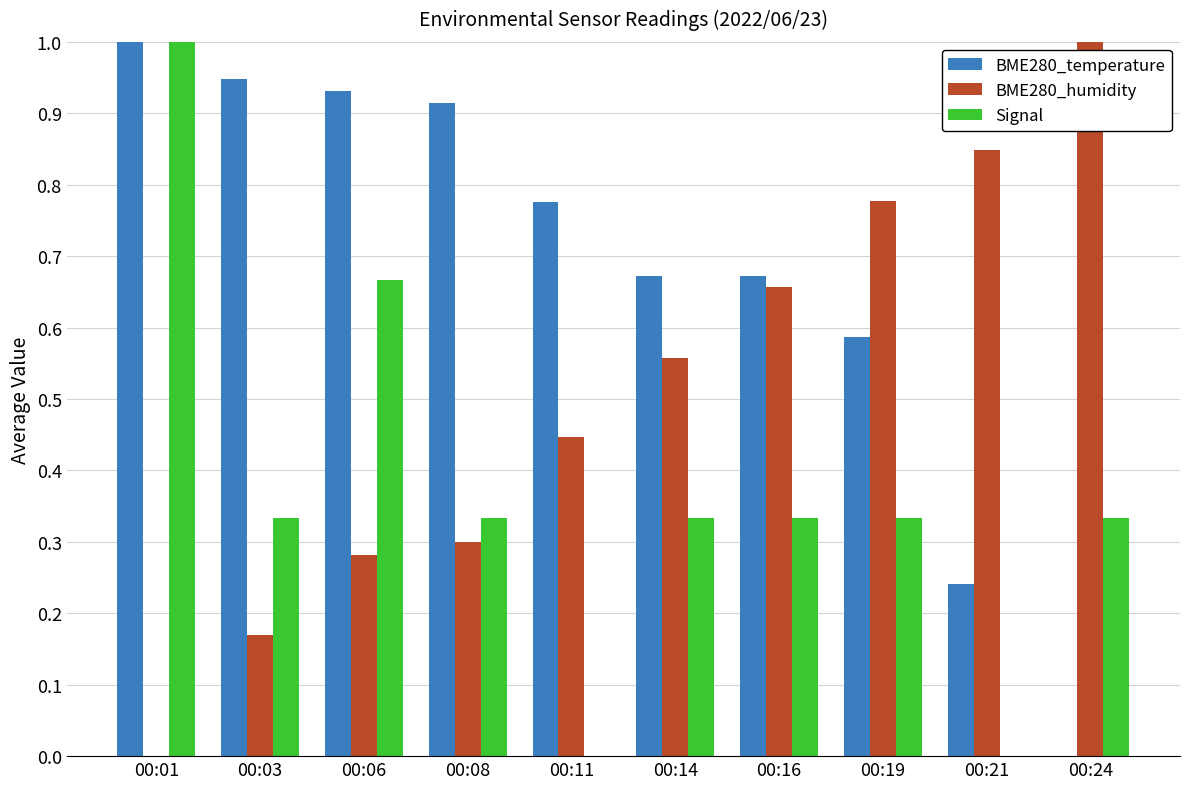

True or false: BME280_temperature has a value of 0.2 at 00:14.

False